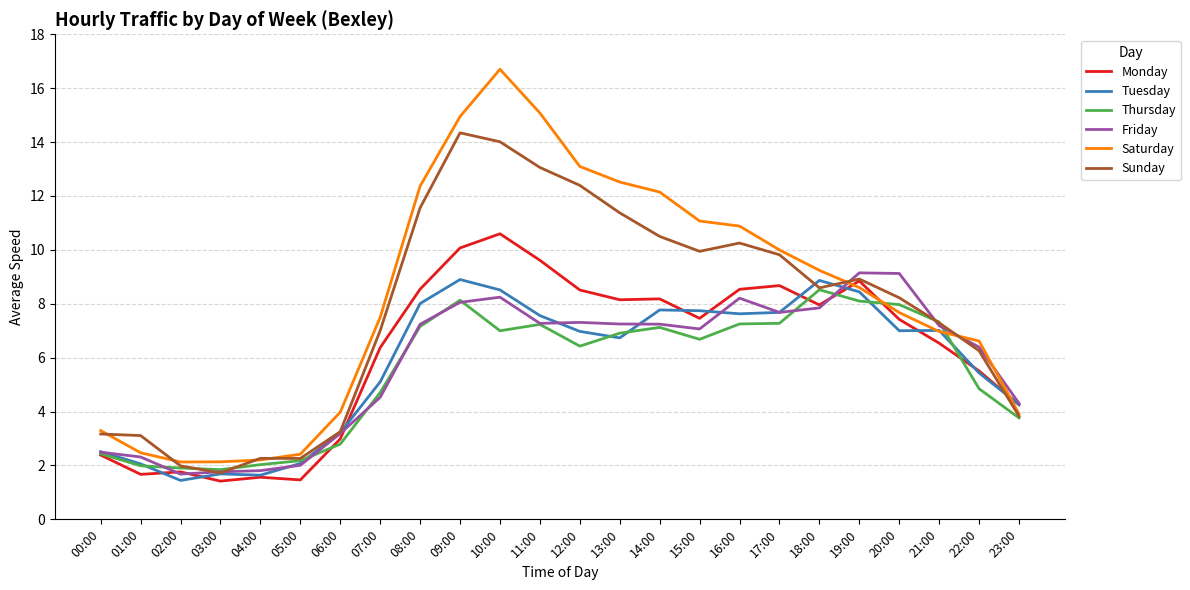

What is the maximum value for Monday?

10.6